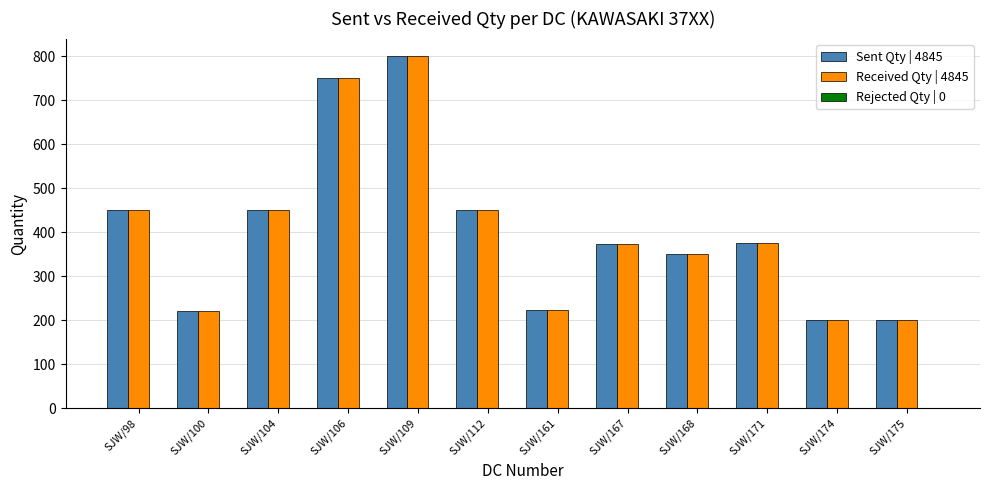

What is the lowest value of the Received Qty | 4845 series?

200